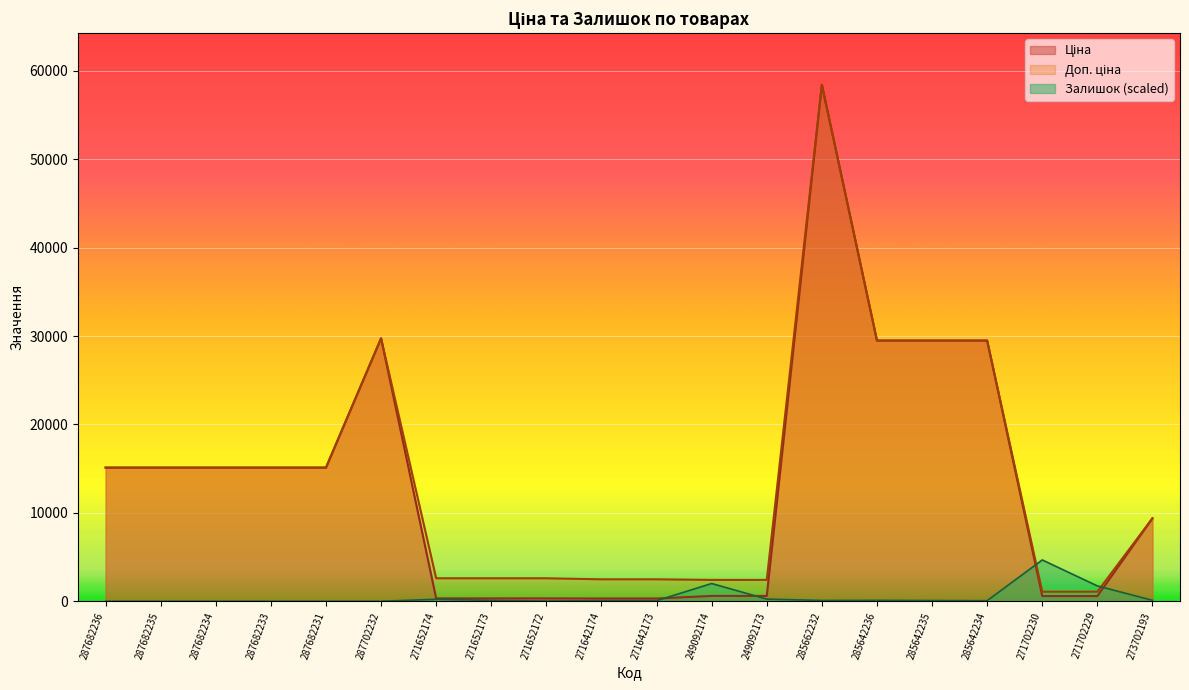

Between 287682235 and 287682231, which is larger?

287682235